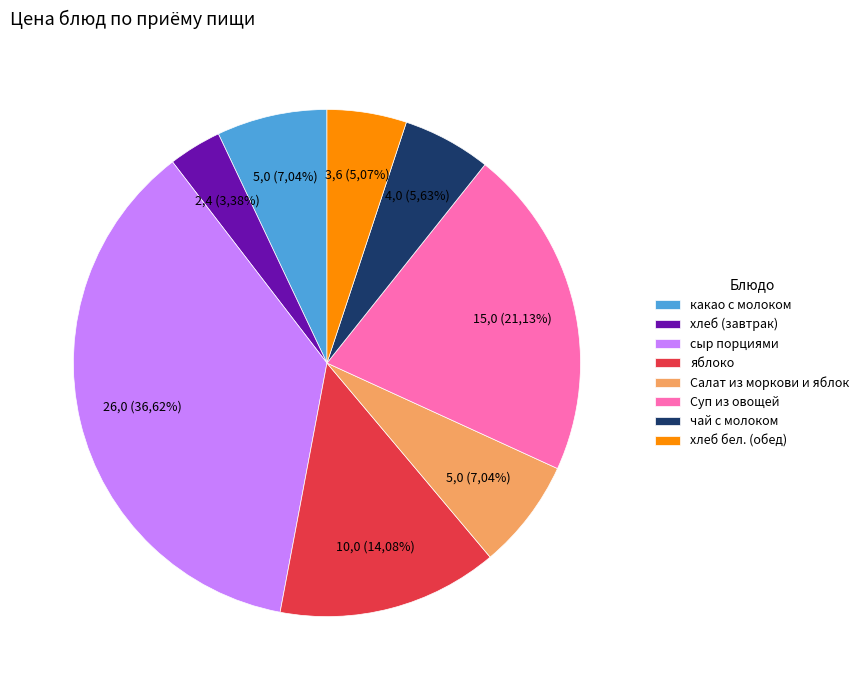

Count the number of slices in the pie.

8